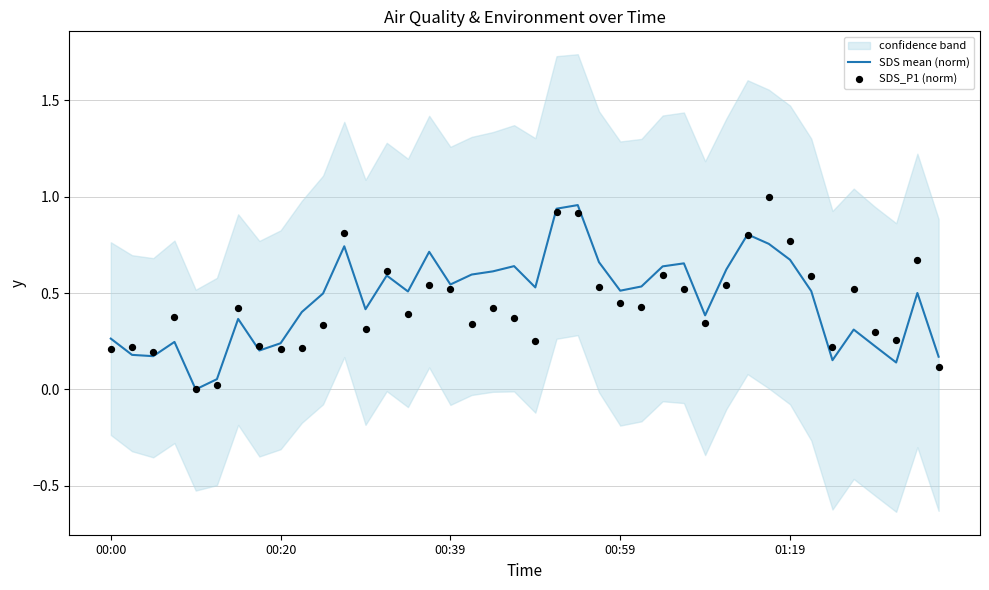

Which series contains the highest Y value?

SDS_P1 (norm)